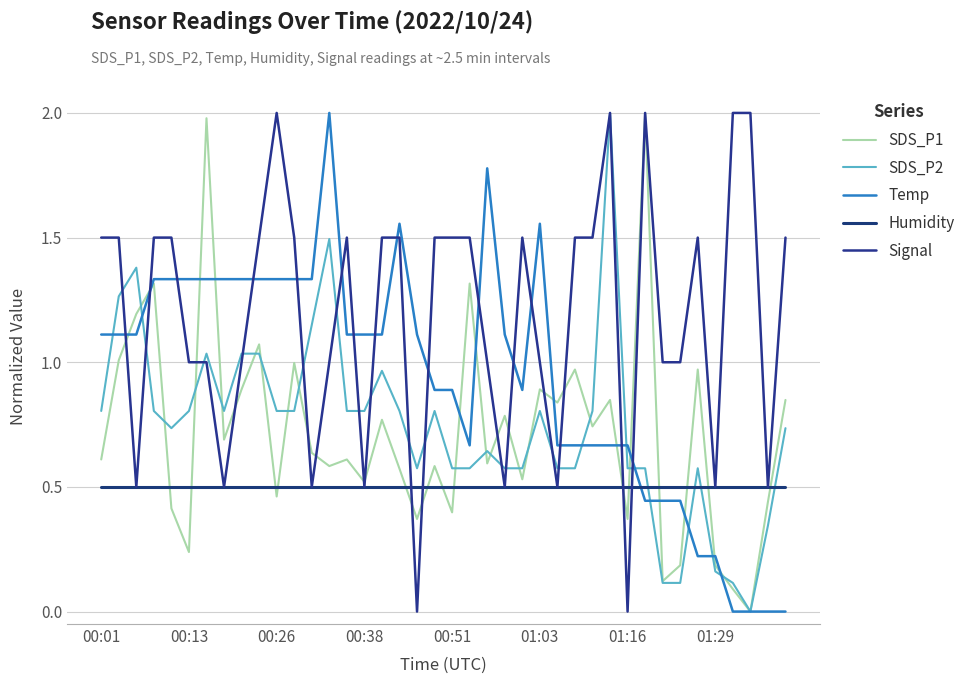

How many times do Temp and SDS_P1 cross each other?

13